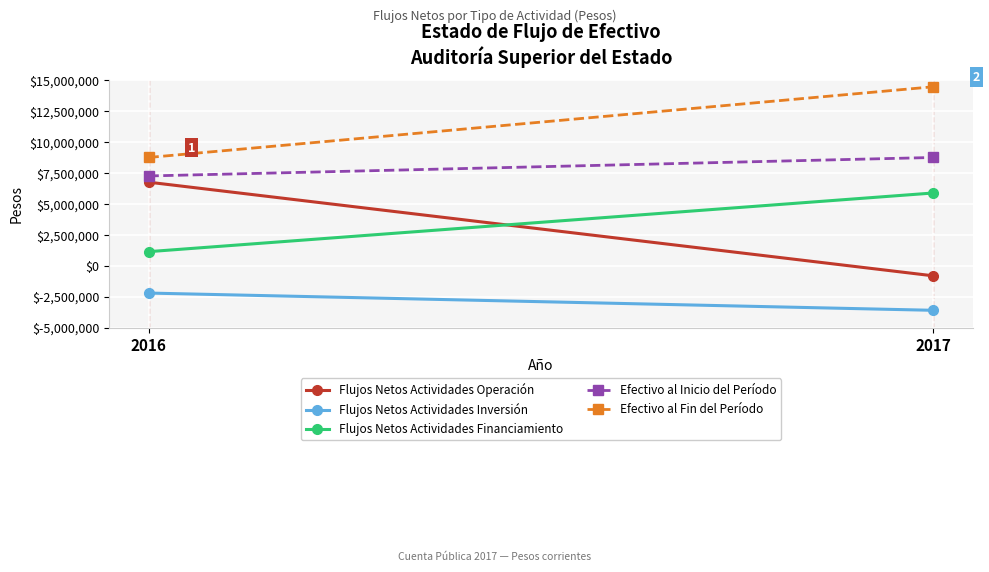

What is the difference between the maximum and minimum values in the Efectivo al Inicio del Período series?

1493133.2